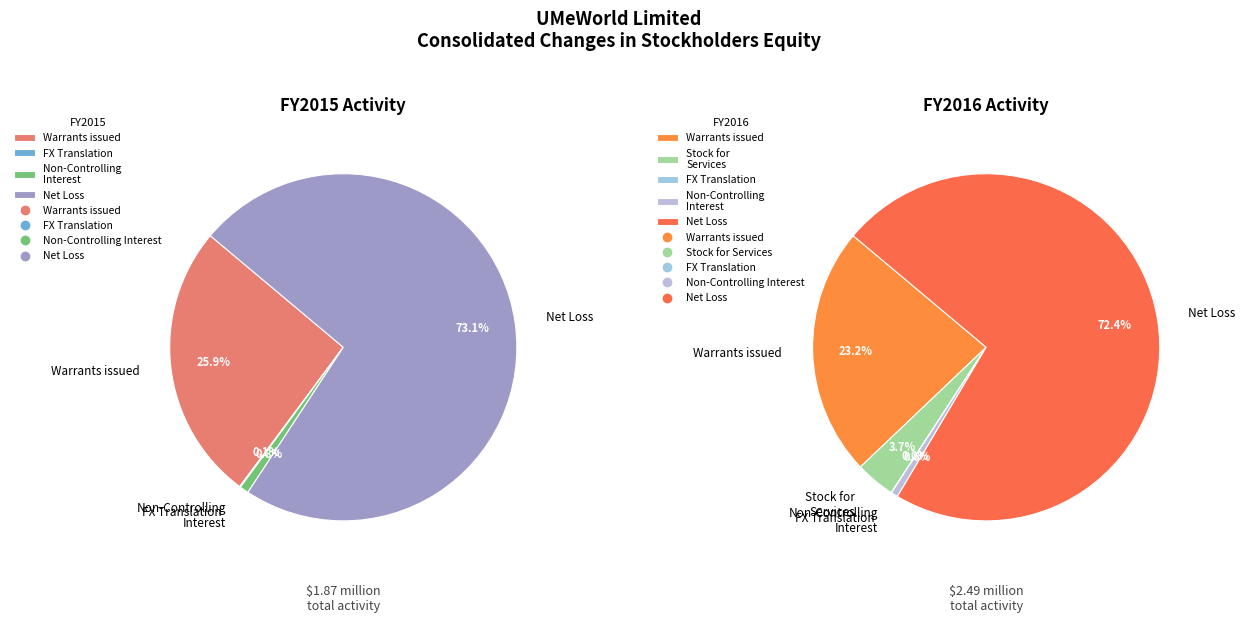

Does Foreign Currency Translation (2015) account for over 50% of the chart?

No